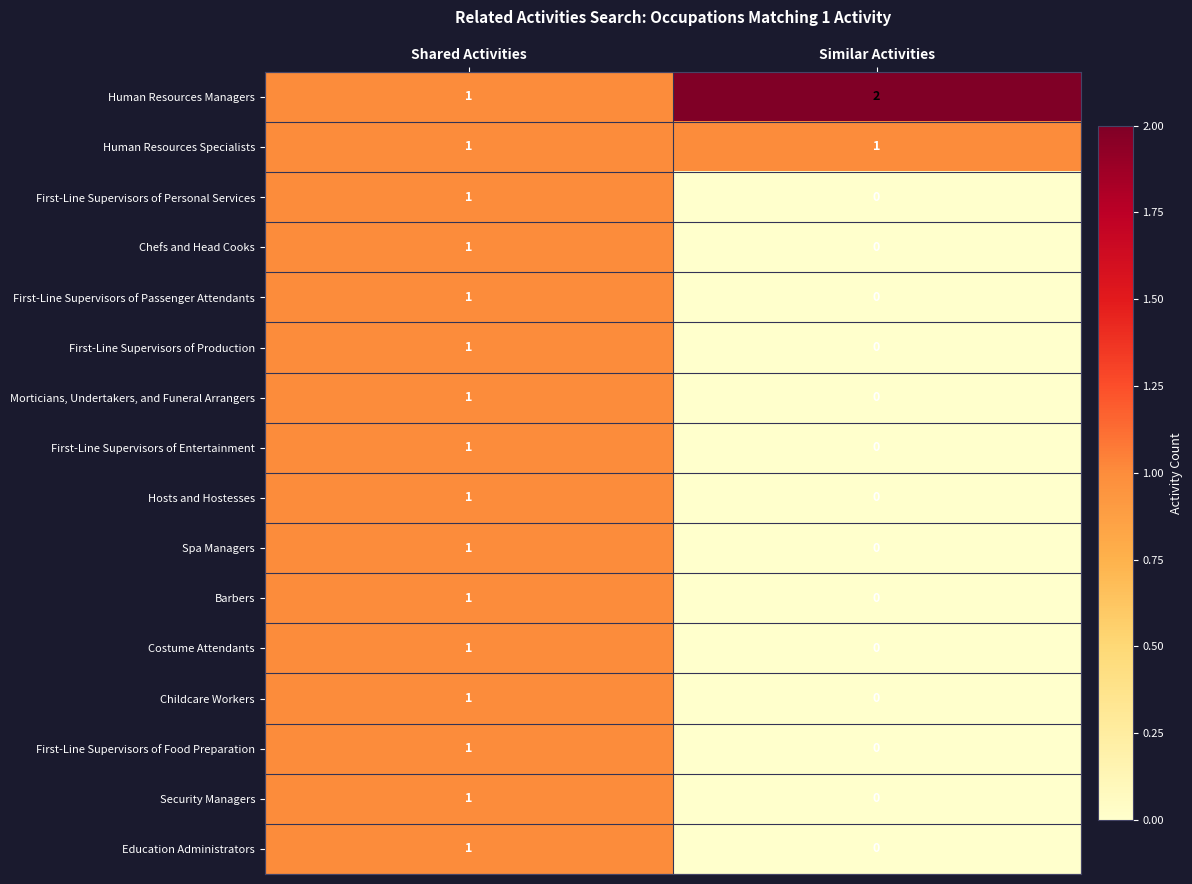

True or false: First-Line Supervisors of Food Preparation has a value of 1 at Shared Activities.

True